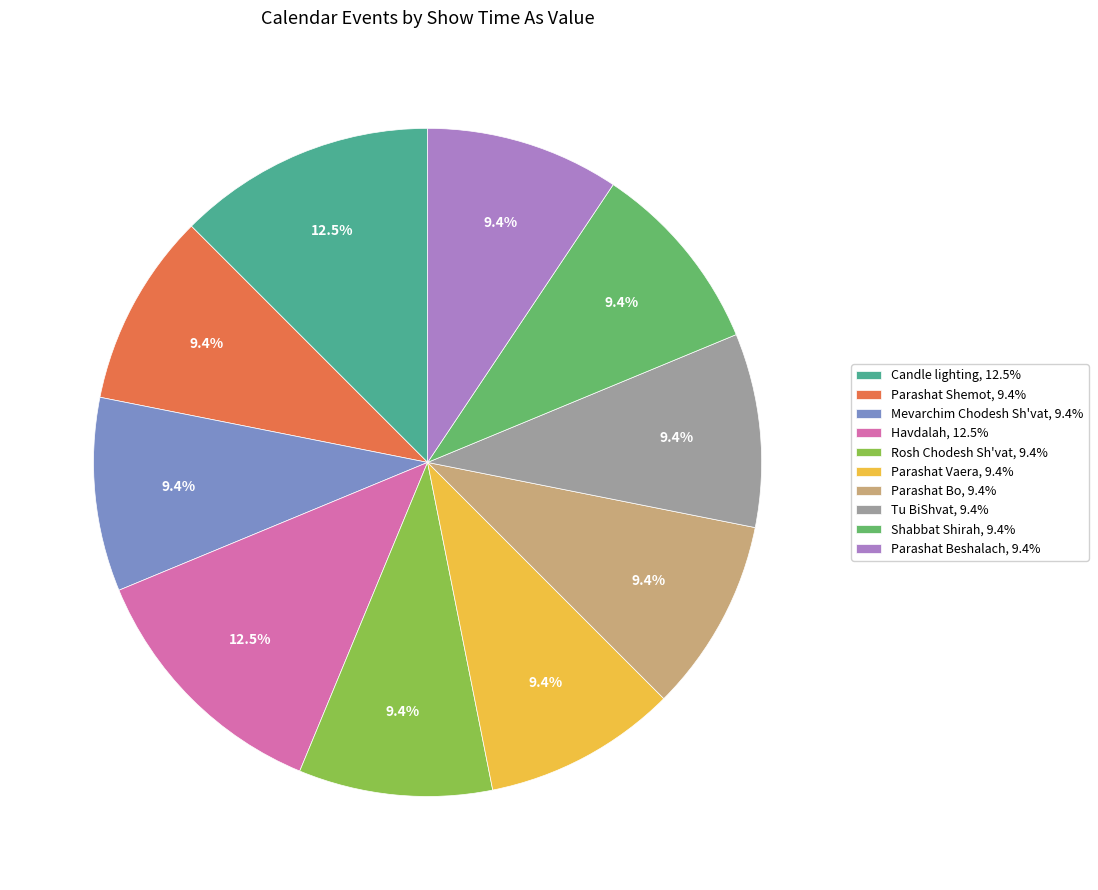

The Tu BiShvat slice represents 19% of the pie. True or false?

False